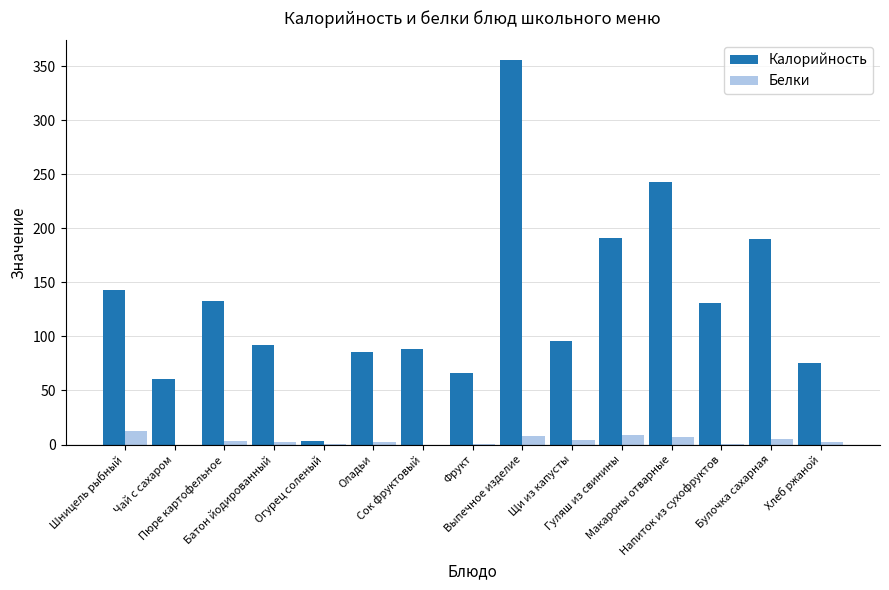

What is the difference between the Калорийность values at Огурец соленый and Макароны отварные?

240.0